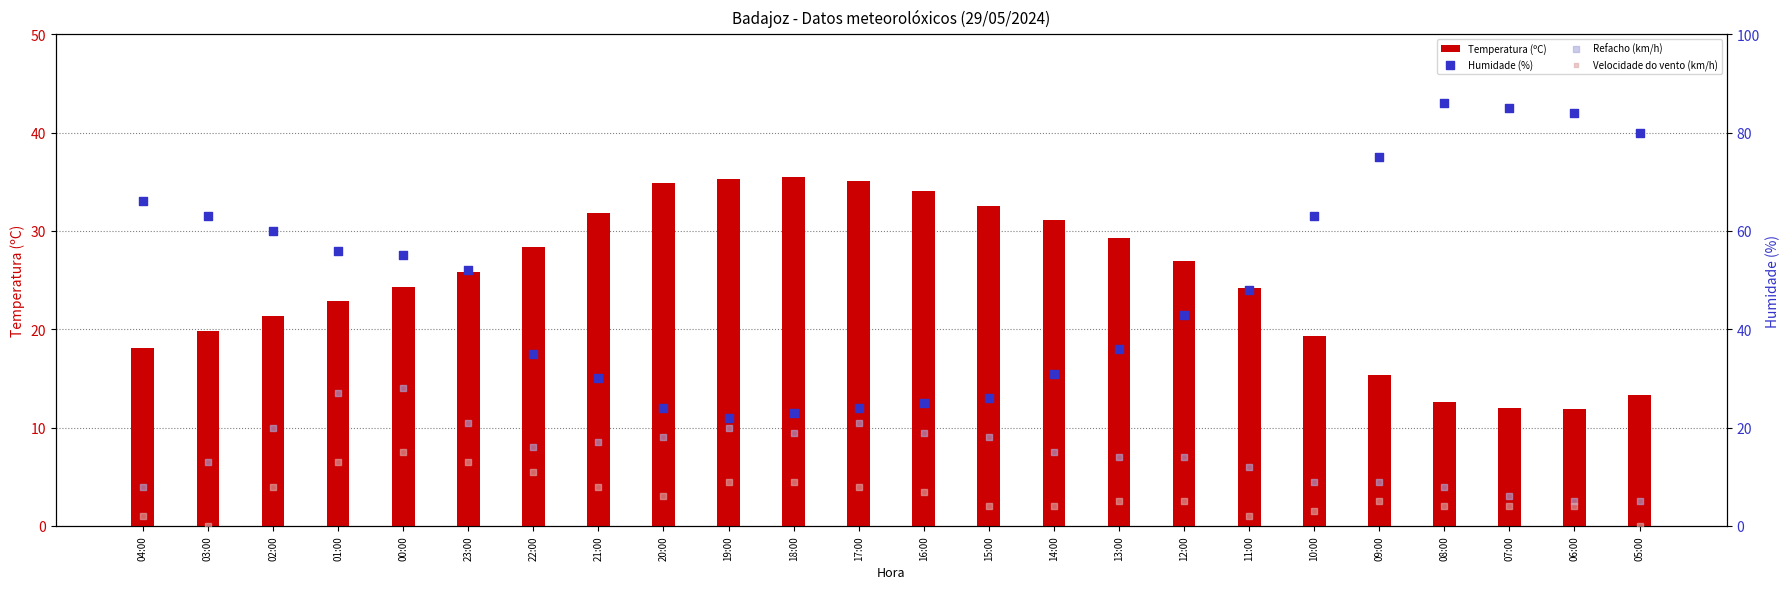

Which series has the largest total across all categories?

Humidade (%)